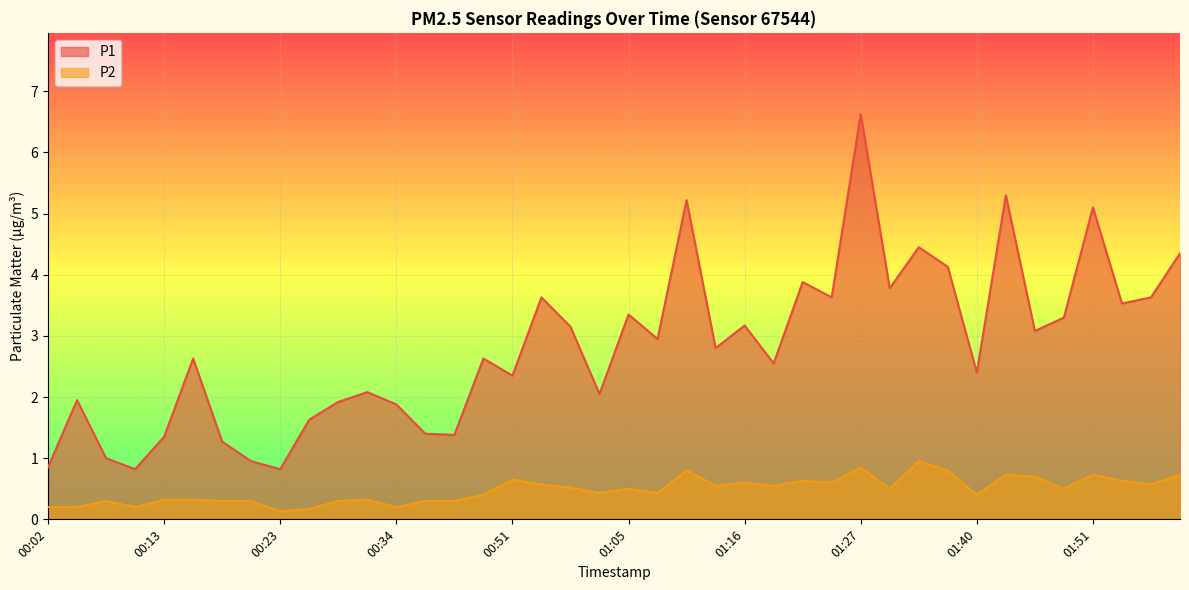

At which label is P2 closest to 0?

00:23